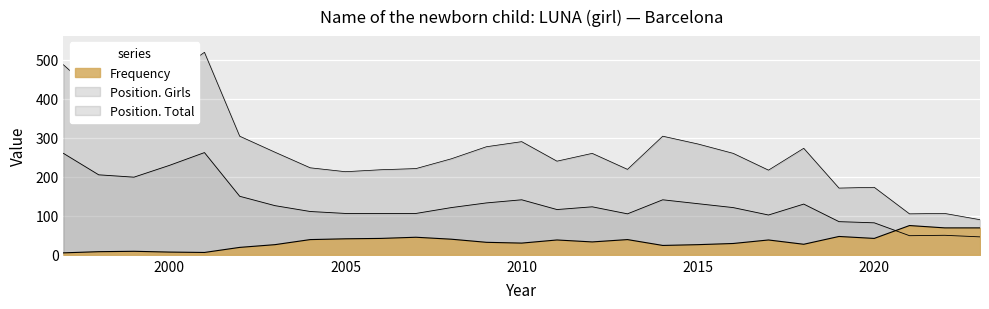

How many interior local peaks does the Position. Girls series have?

6